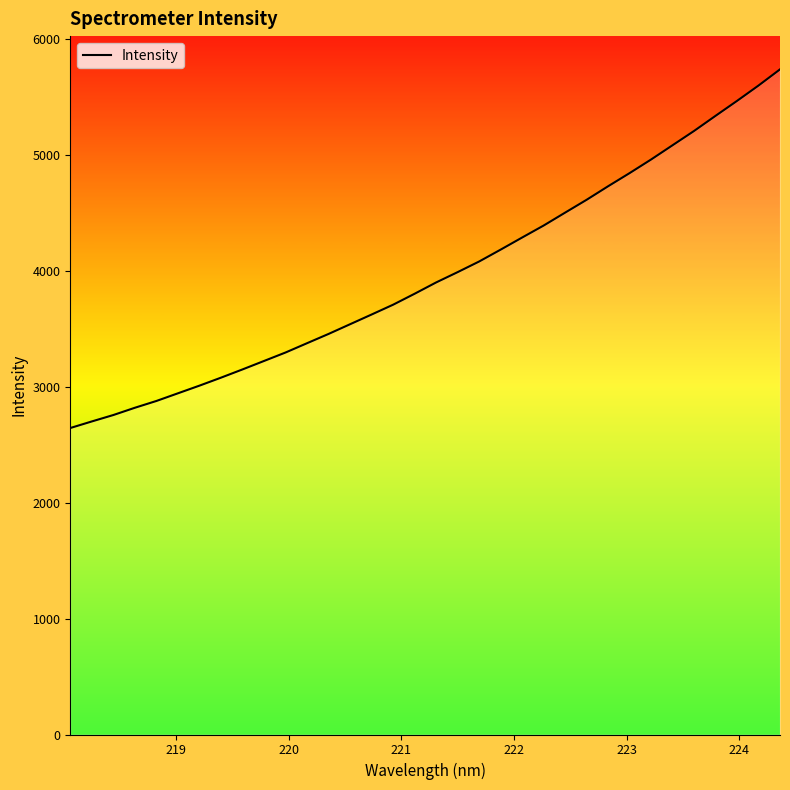

What is the smallest value displayed?

2642.4